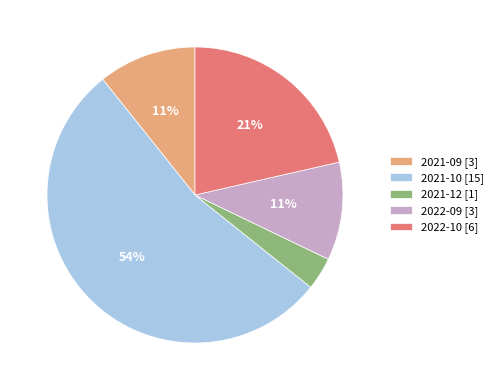

Count the number of slices in the pie.

5